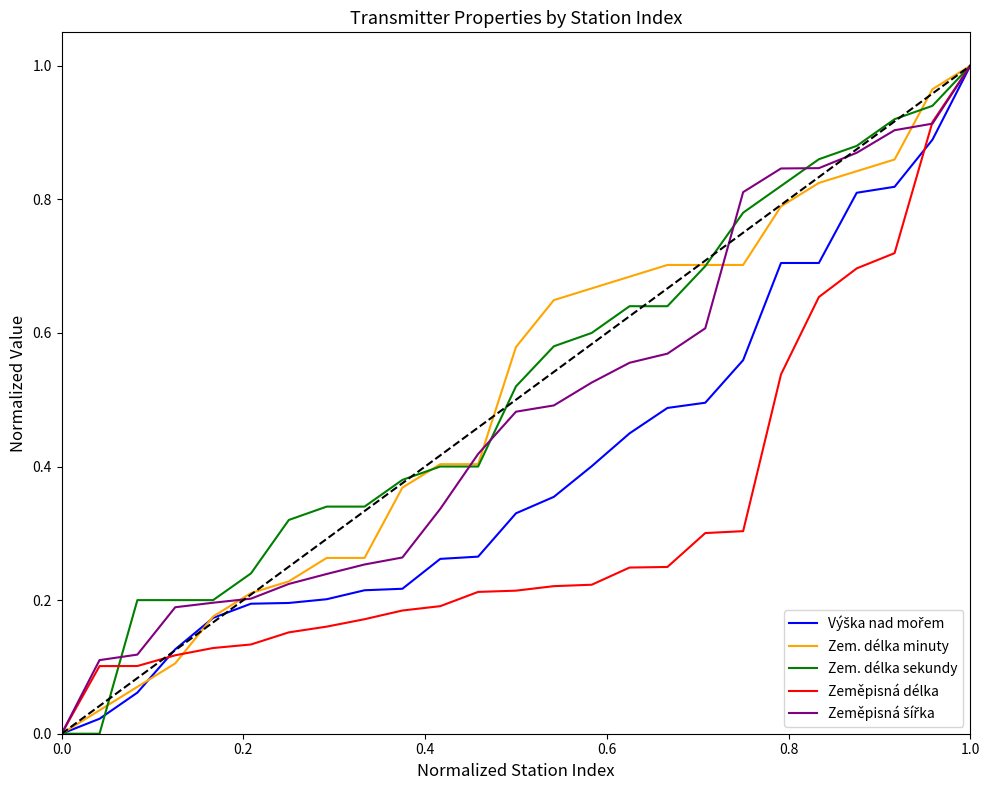

True or false: Zeměpisná délka has a value of -0.6 at 0.0.

False